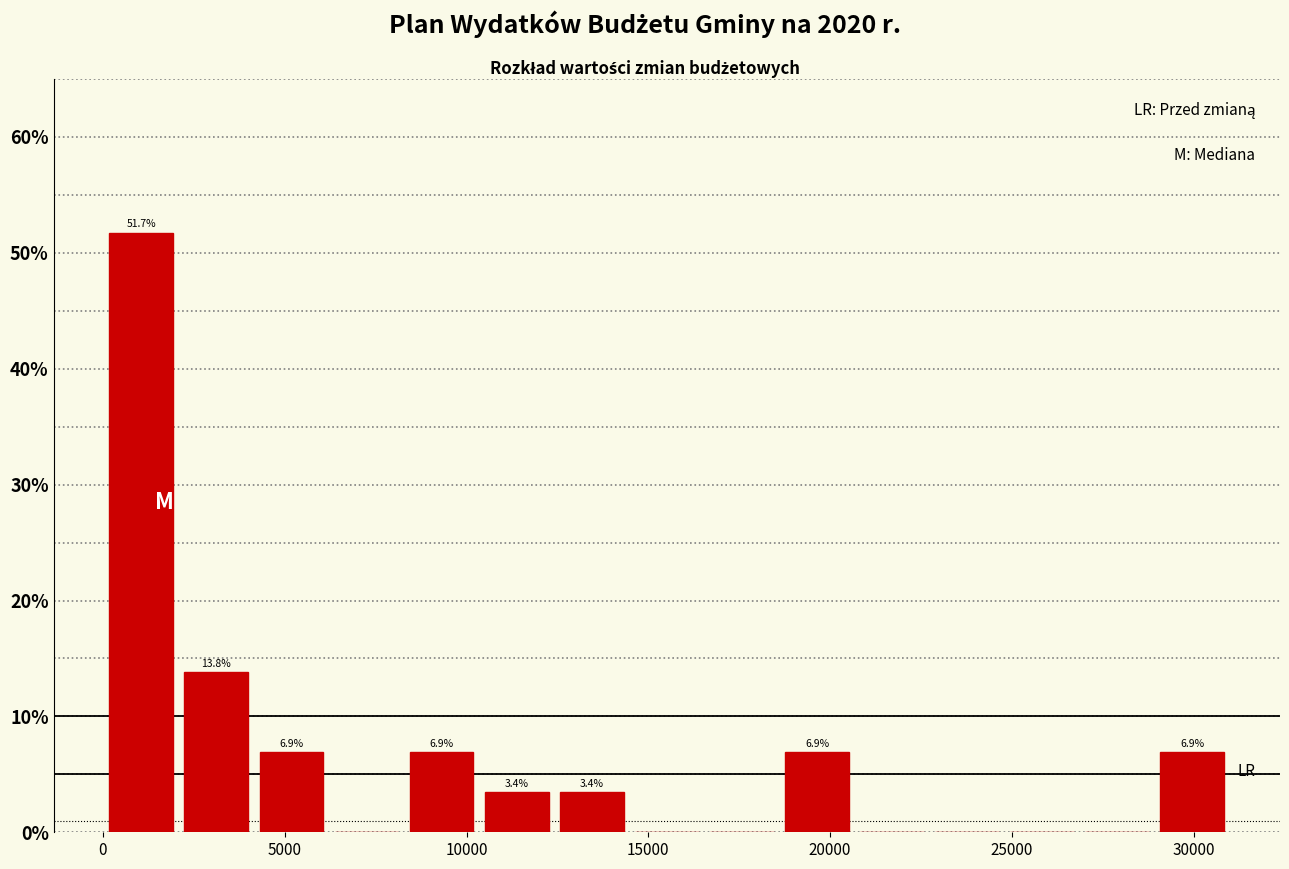

Which range on the x-axis has the tallest bar?

0 to 2000